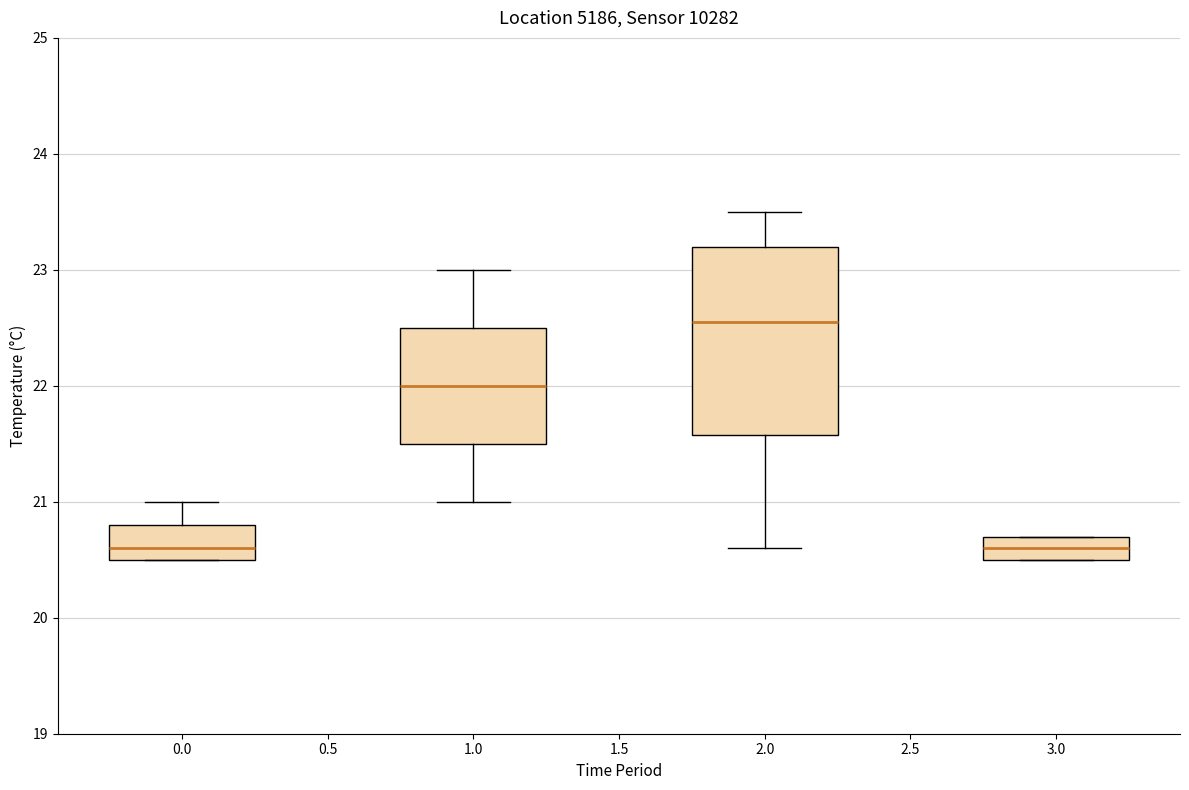

Reading left to right, read every box against the y-axis: the position of its median line, the range the box covers, and the ends of its whiskers. The values are not printed on the chart, so give them approximately, as read against the axis.

0.0: median 20.6, box 20.5 to 20.8, whiskers 20.5 to 21.0
1.0: median 22.0, box 21.5 to 22.5, whiskers 21.0 to 23.0
2.0: median 22.6, box 21.6 to 23.2, whiskers 20.6 to 23.5
3.0: median 20.6, box 20.5 to 20.7, whiskers 20.5 to 20.7